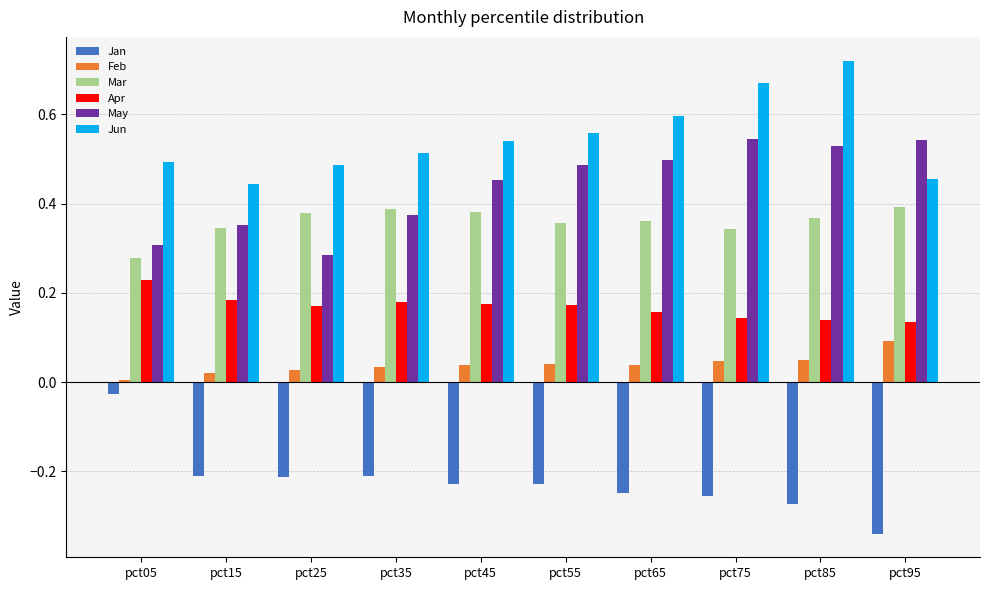

Which series has the widest spread of values?

Jan